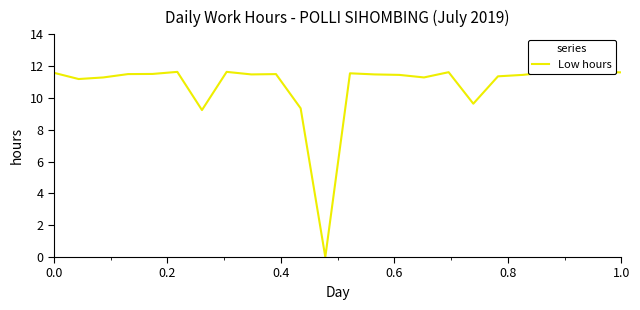

How many points are higher than both their immediate neighbors (excluding endpoints)?

6